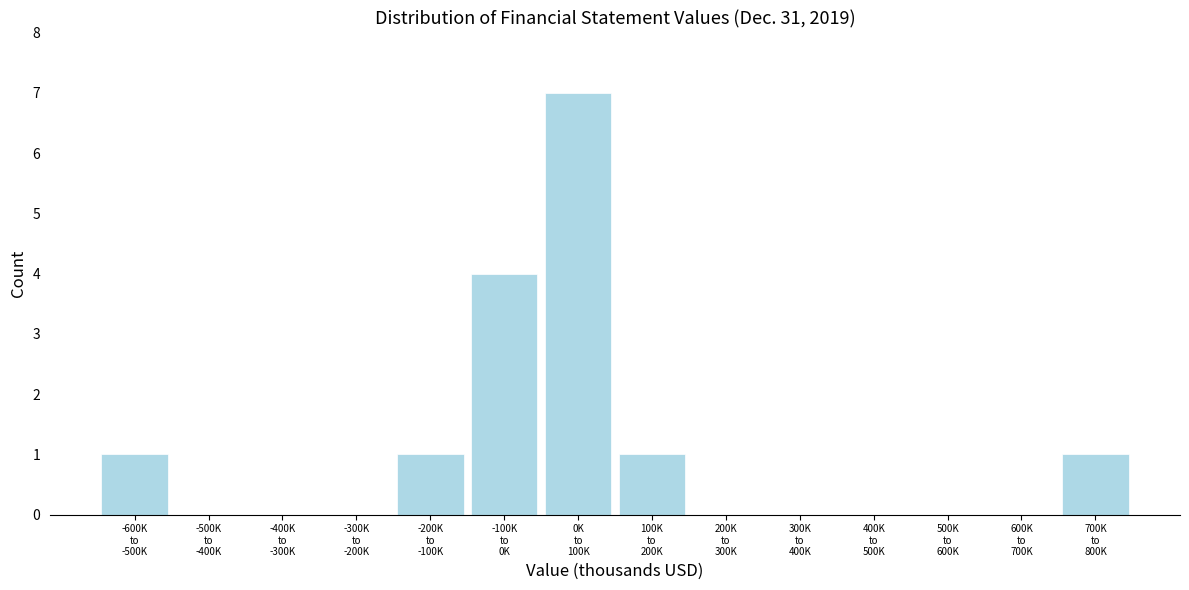

What is the maximum value shown in the chart?

7